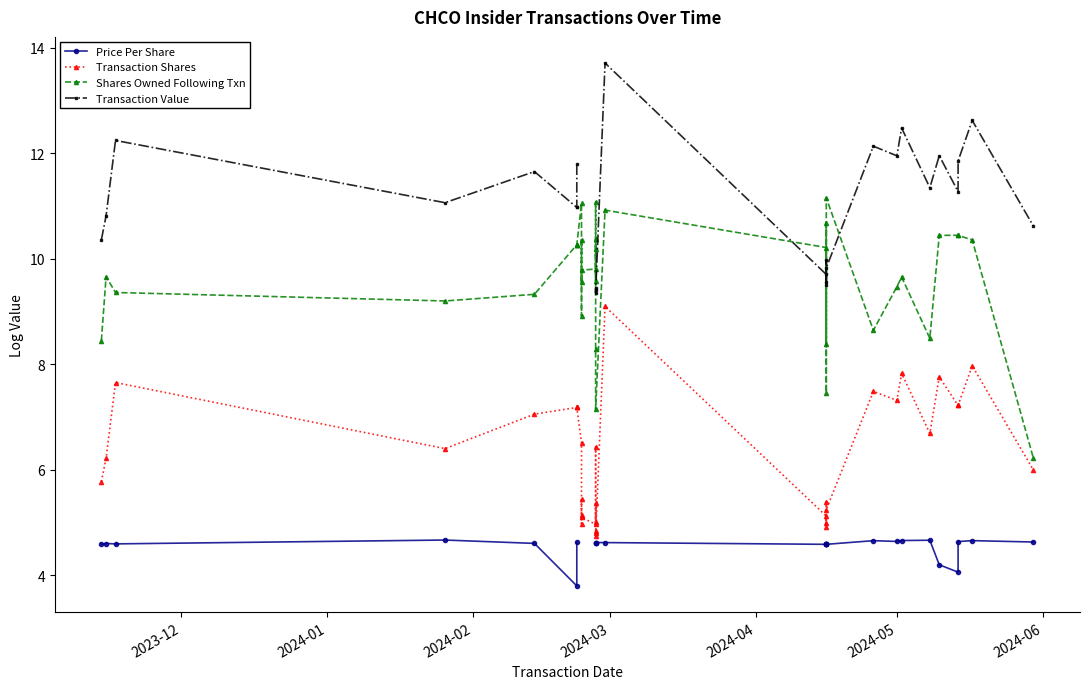

How many intersections are there between Transaction Value and Shares Owned Following Txn?

7